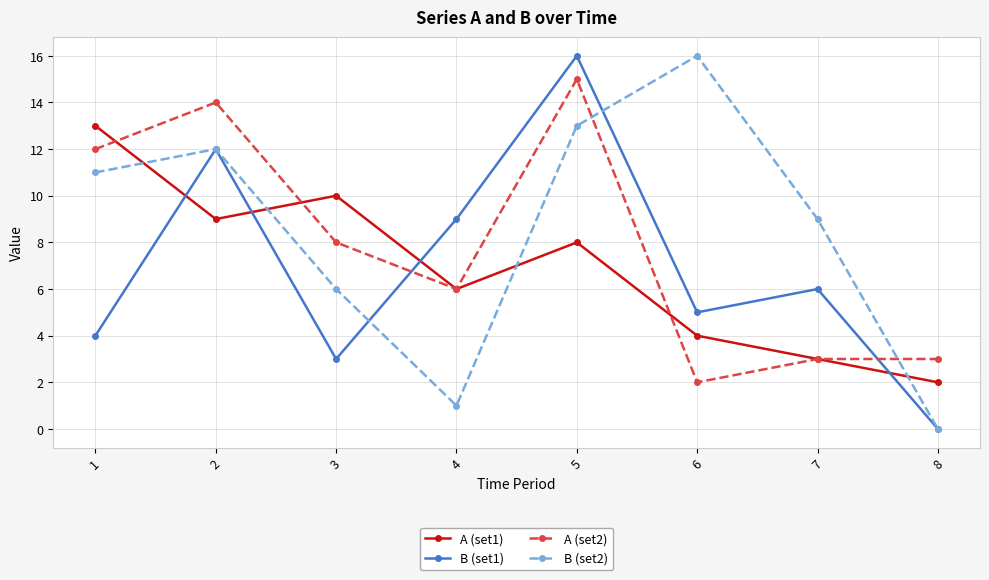

Which category has the lowest value in the B (set1) series?

8